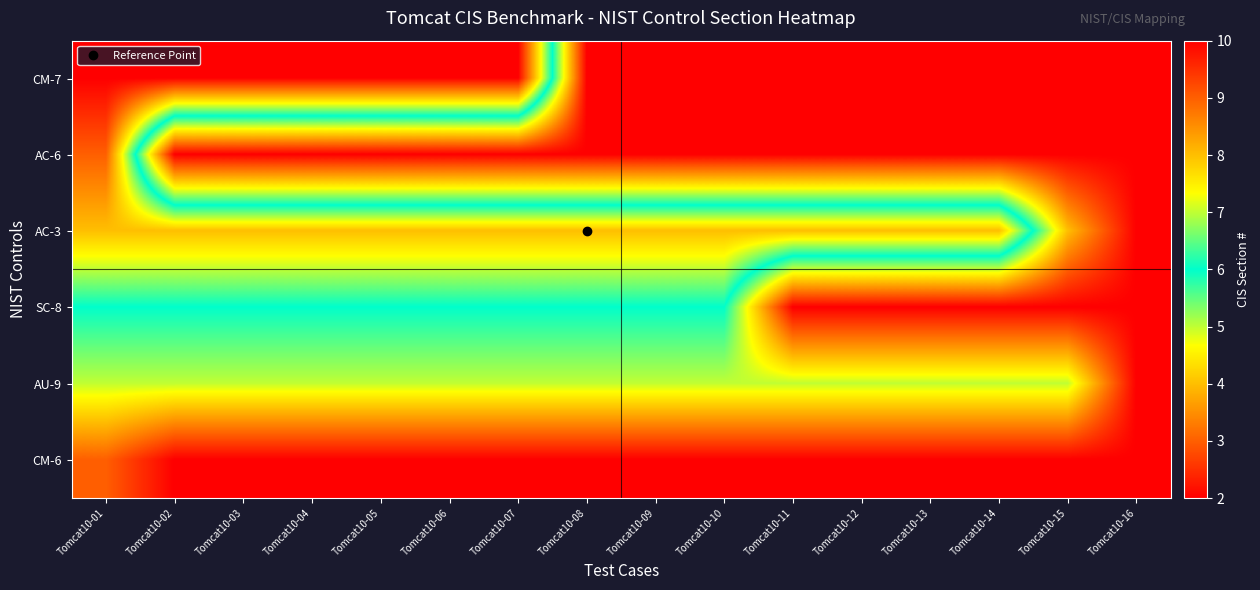

What is the total value across all series at Tomcat10-08?

47